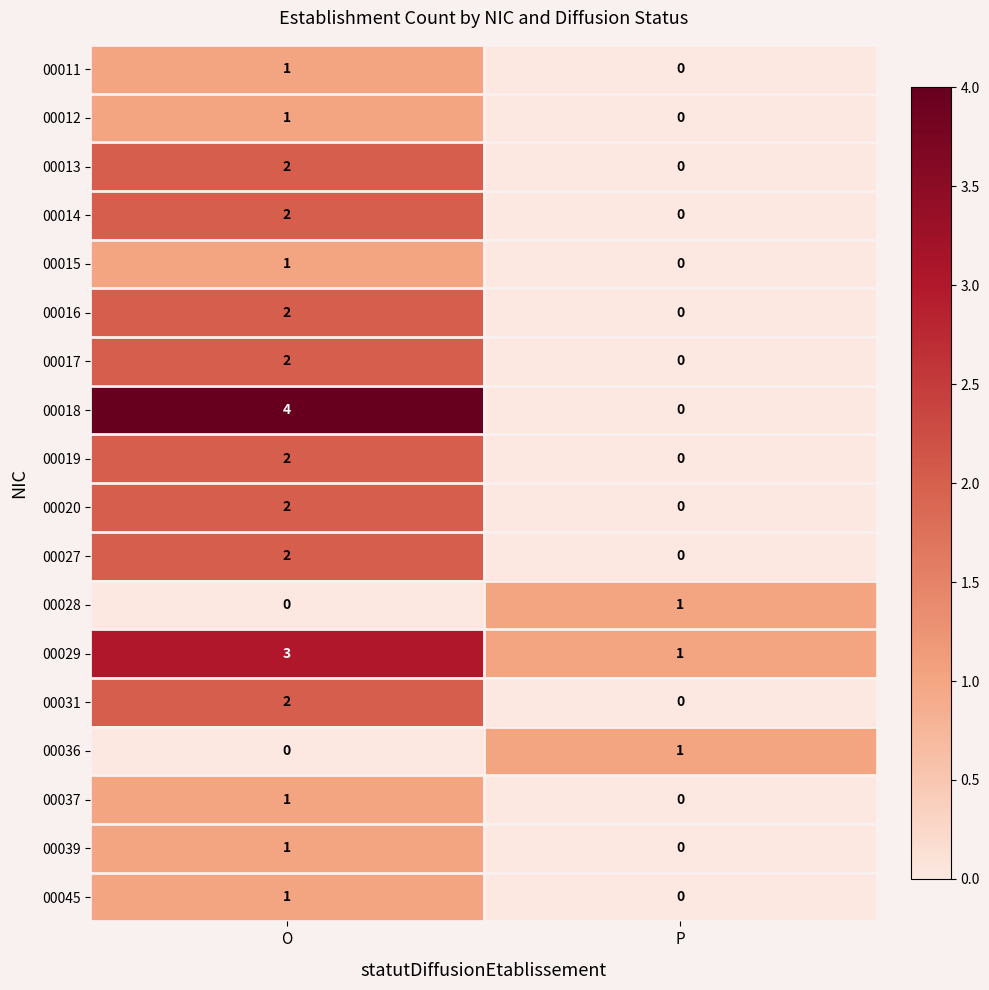

What is the total value across all series at O?

29